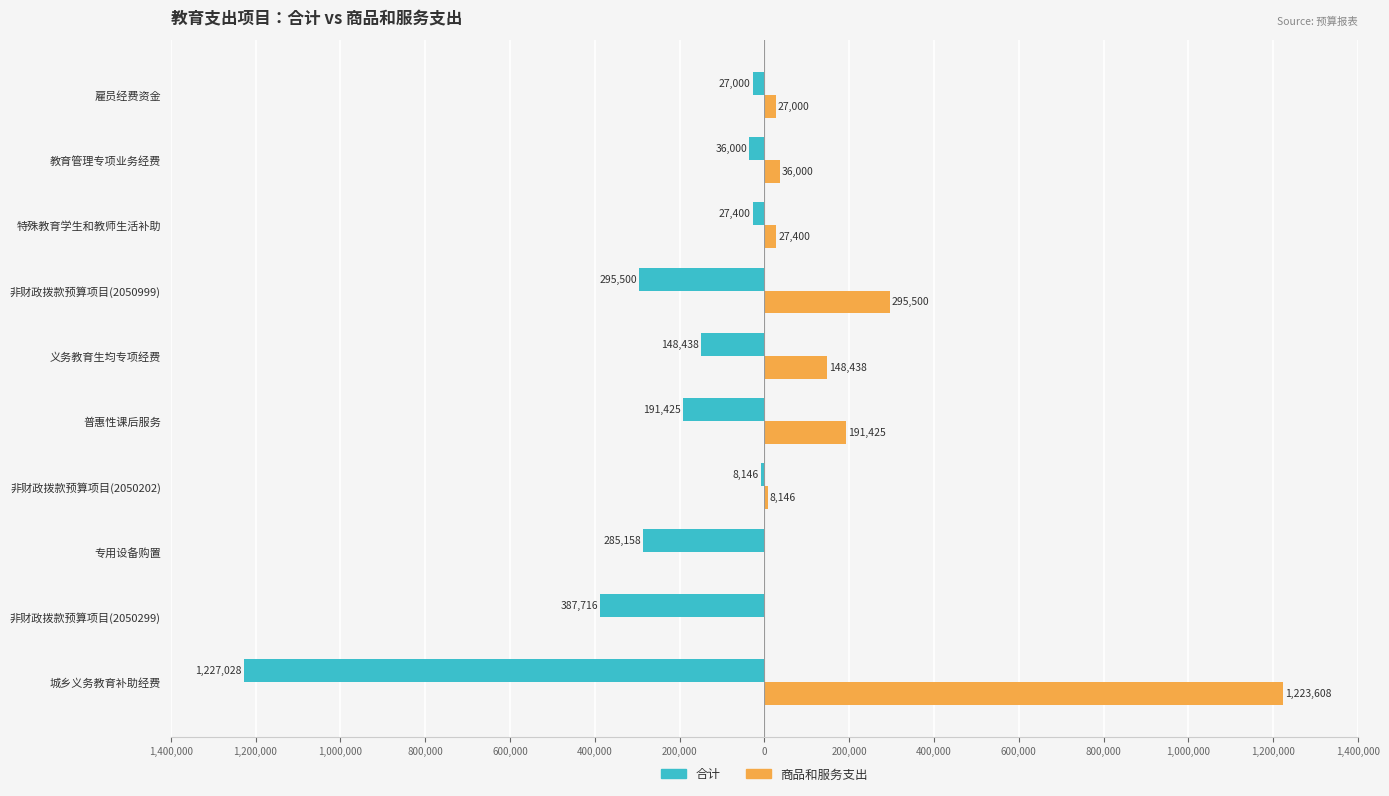

What are all the series names shown in the legend?

合计, 商品和服务支出